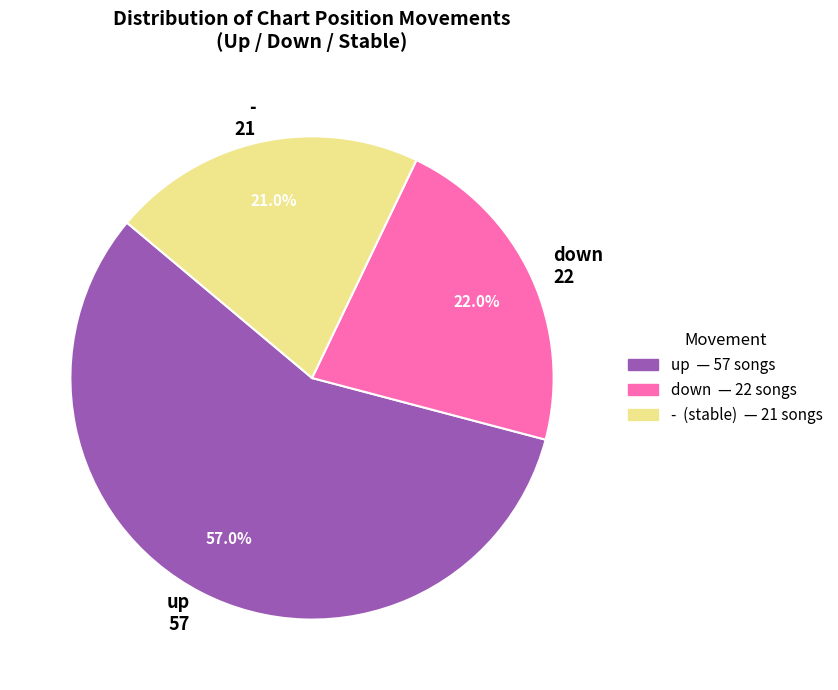

Combined, what portion of the pie is - and up?

78.0%